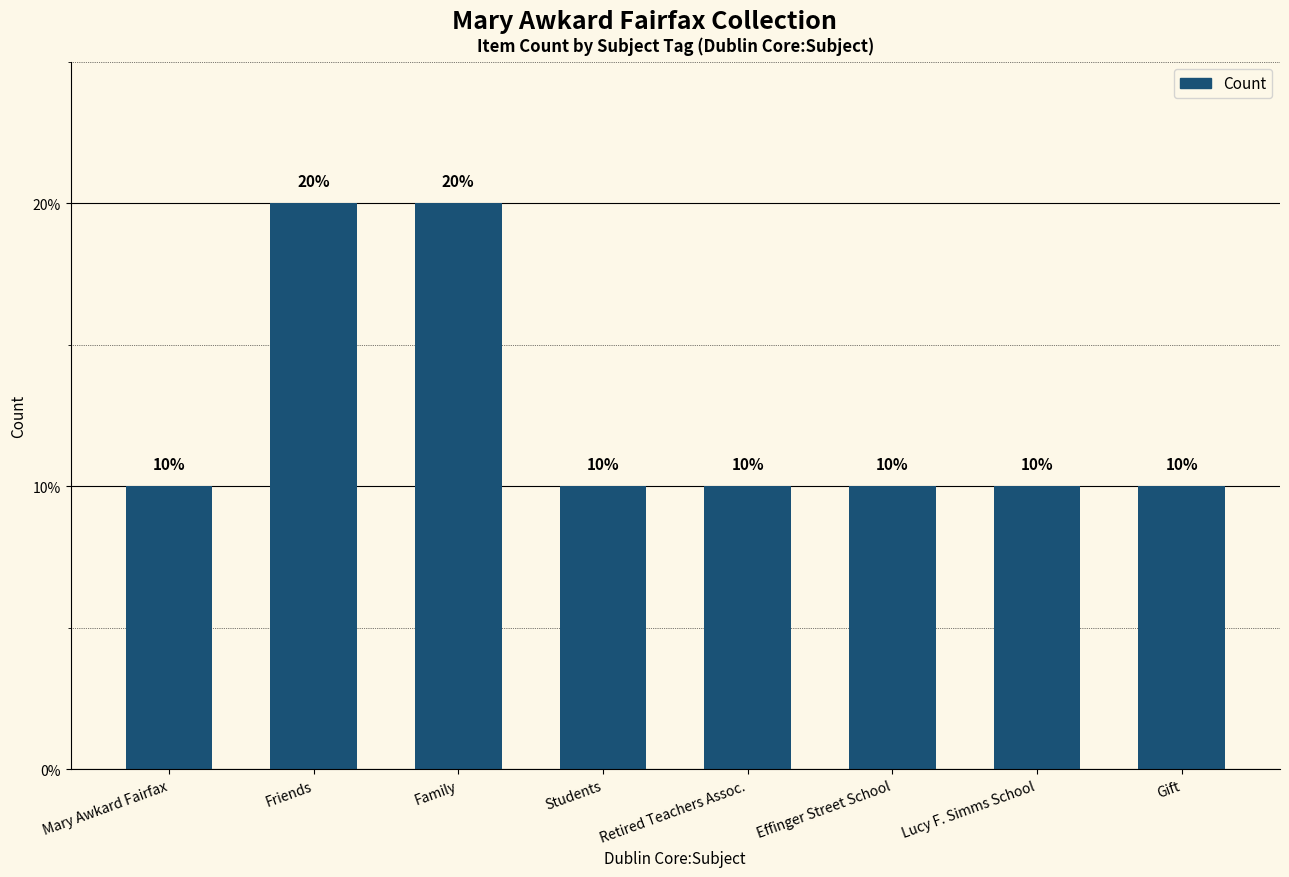

How many values are between 10 and 20?

8